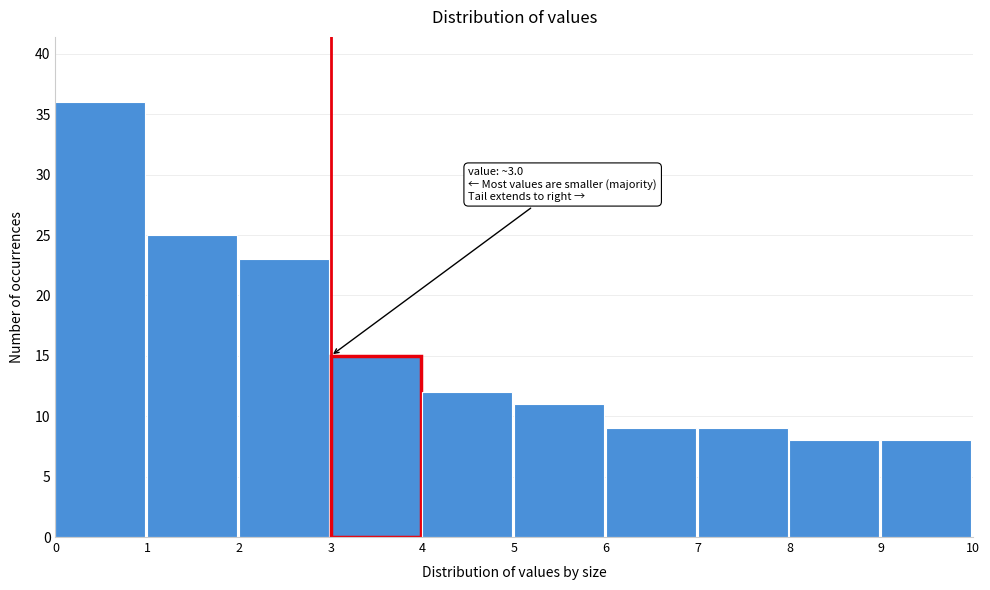

Which range on the x-axis has the tallest bar?

0 to 1